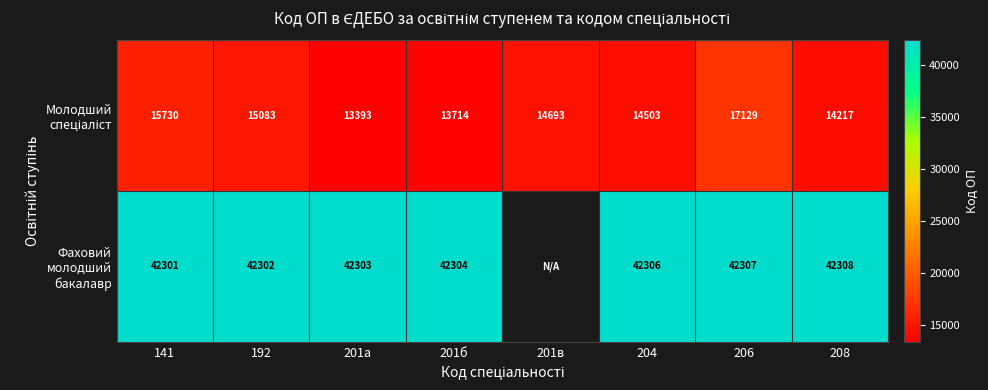

At which category is the sum across all series the highest?

206